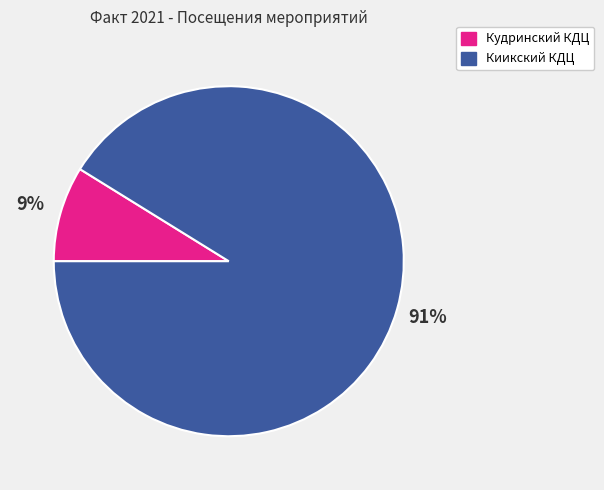

To the nearest percent, what is the average slice percentage?

50%